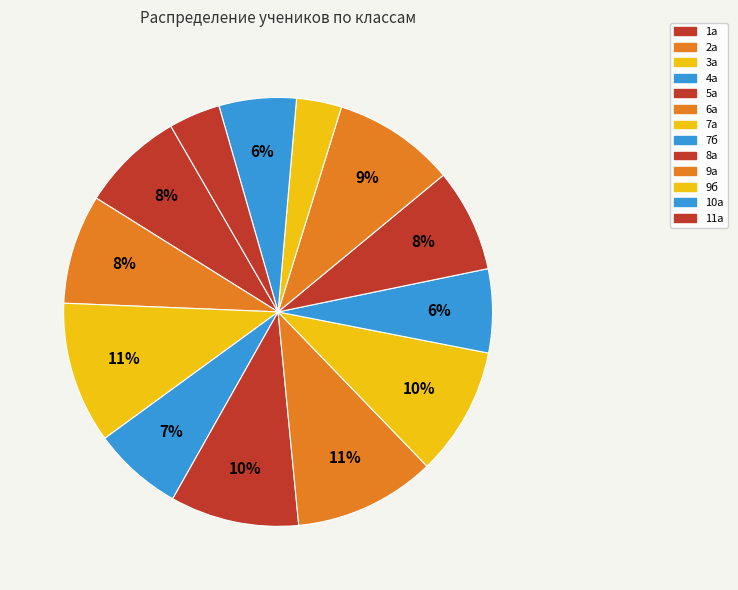

Count the number of slices in the pie.

13